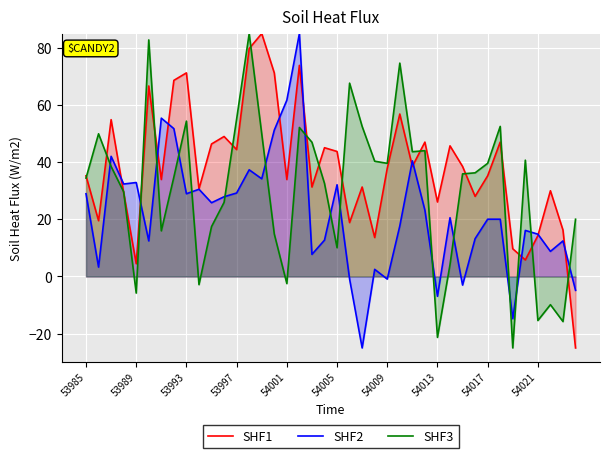

True or false: SHF2 and SHF3 intersect in this chart.

True